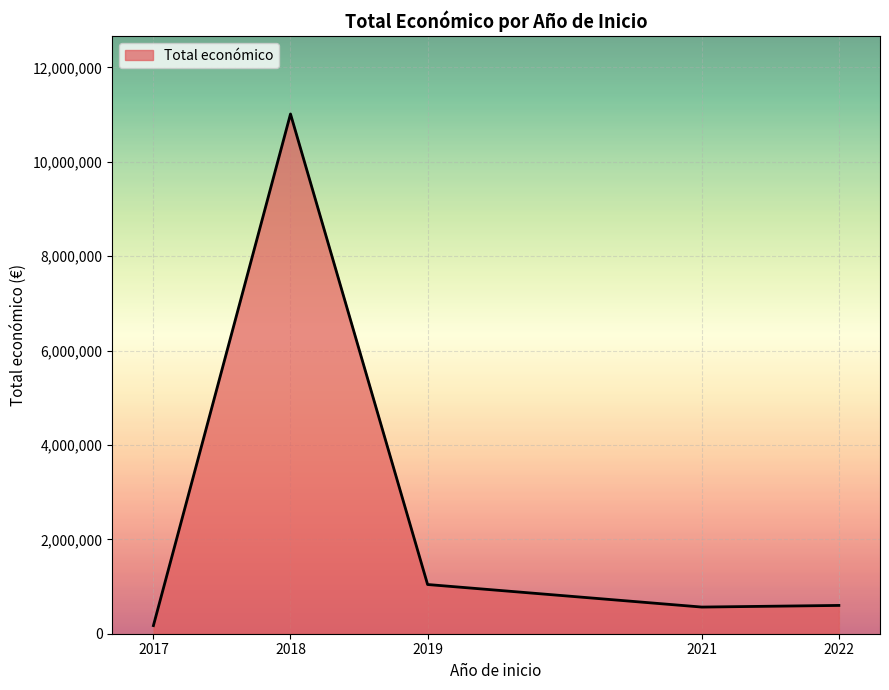

Is it true that the value at 2018 is 11011558?

True